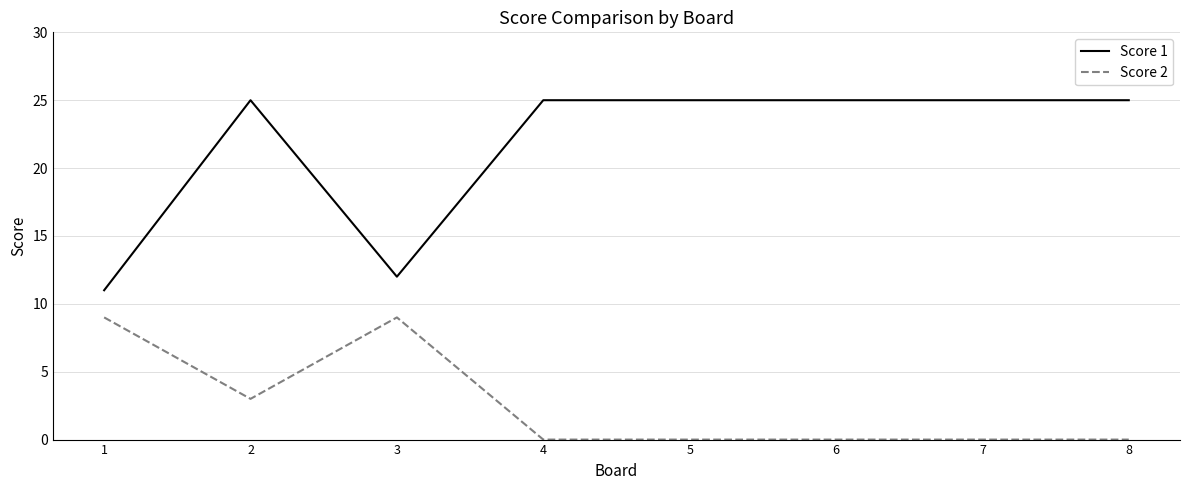

At which label is Score 1 closest to 18?

3